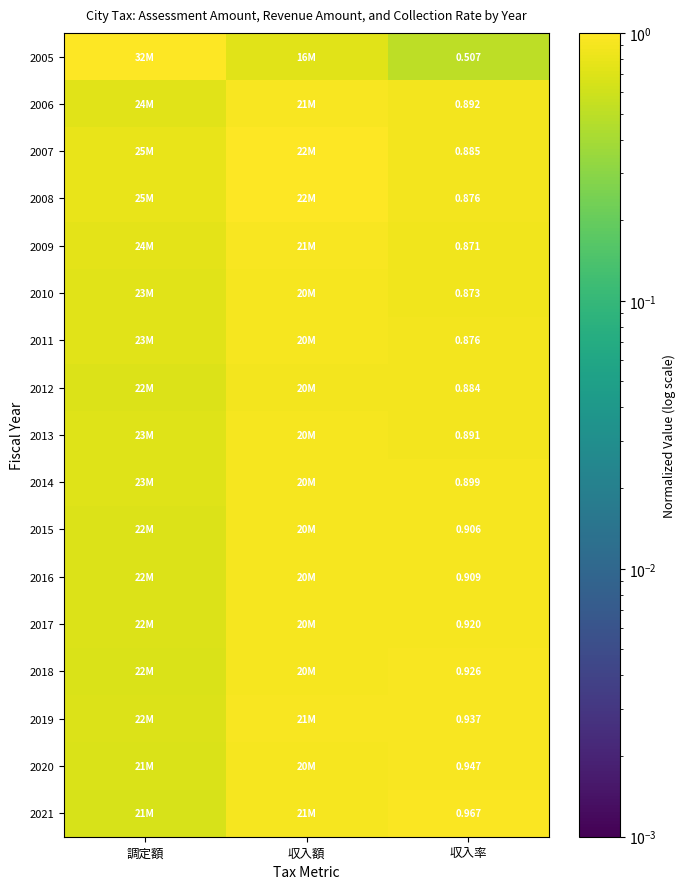

How many 2015 values are between 0 and 1?

3